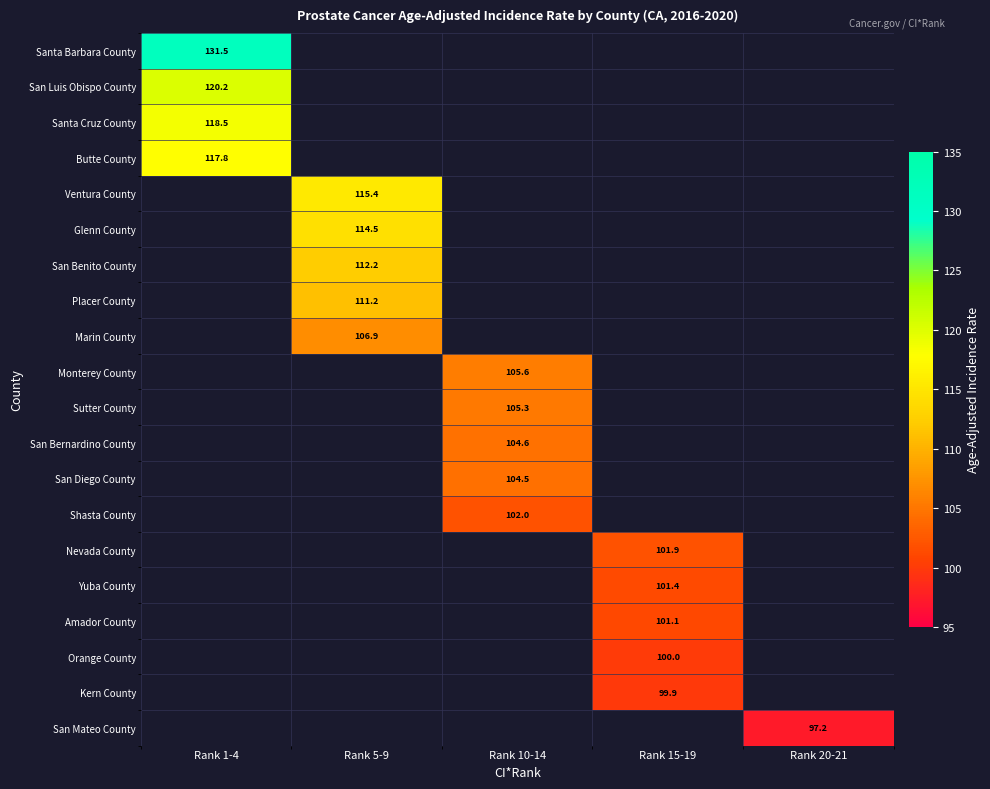

The value of San Luis Obispo County at Rank 1-4 is 194.3. True or false?

False